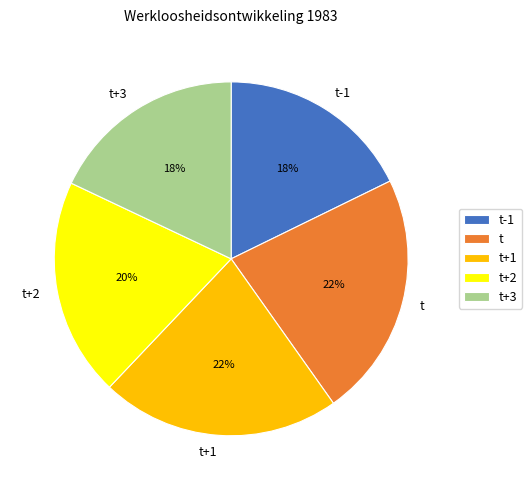

How many segments does this pie chart have?

5